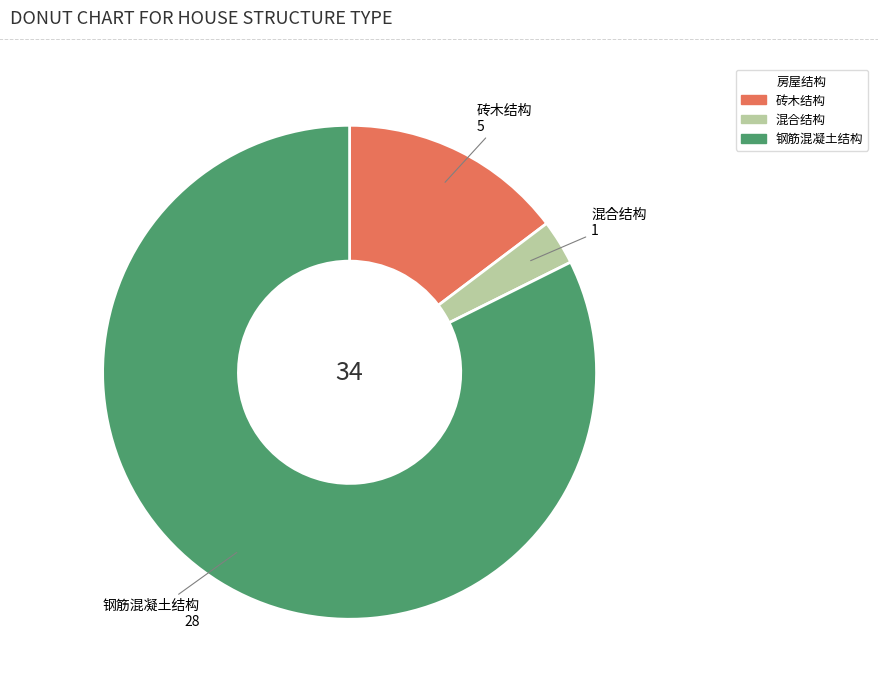

Count the number of slices in the pie.

3